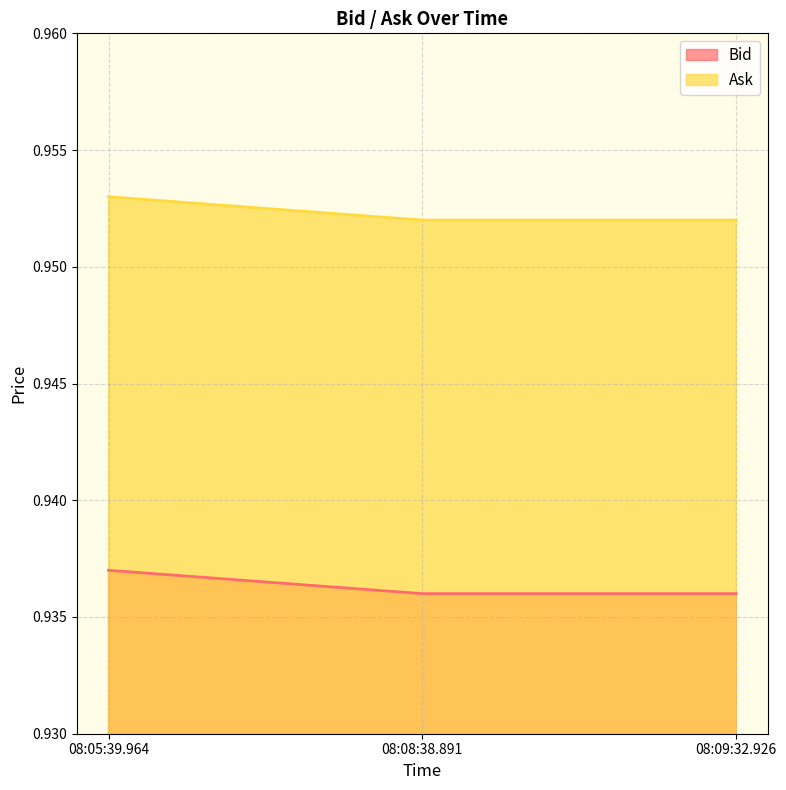

Does the chart display data point markers on the line(s)?

No